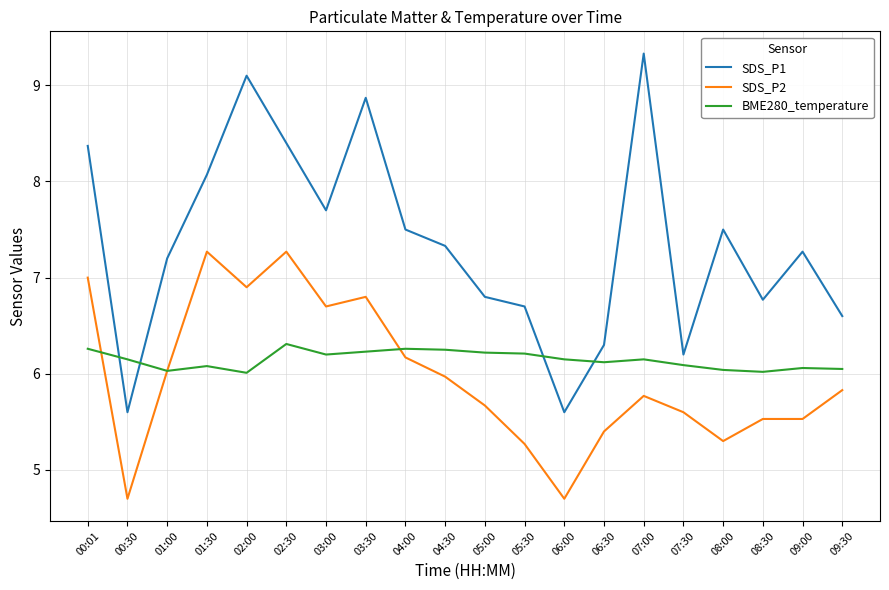

Between 00:30 and 07:30, which series saw the biggest shift?

SDS_P2